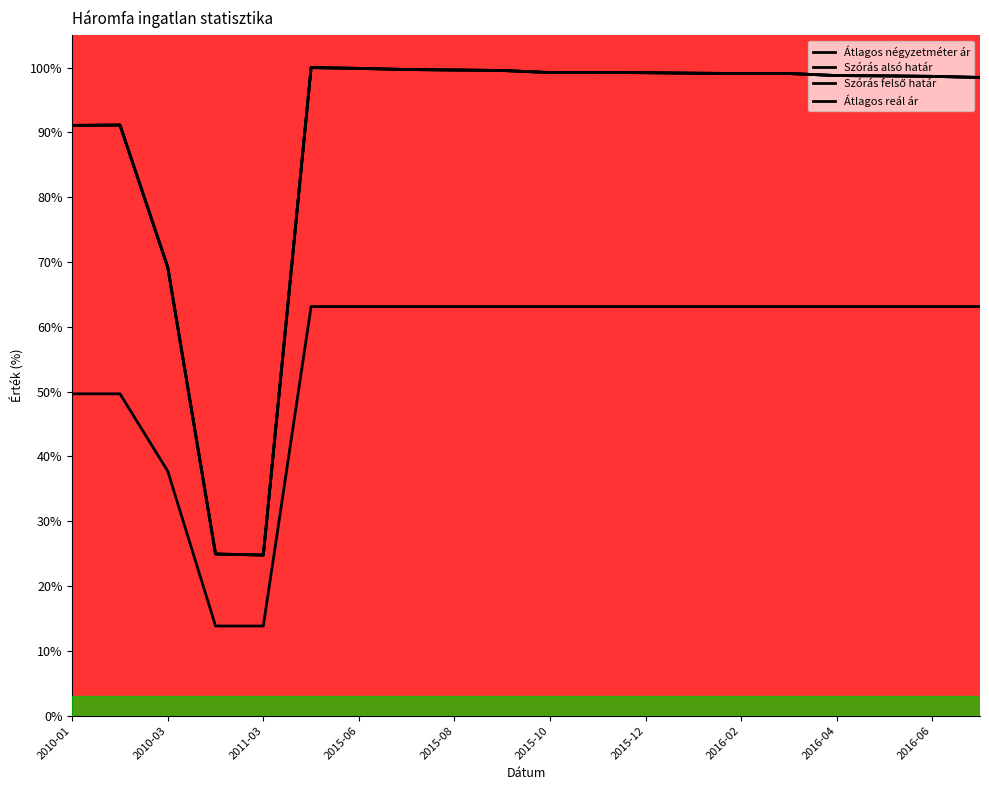

At which category does Átlagos reál ár reach its first local peak?

2010-03